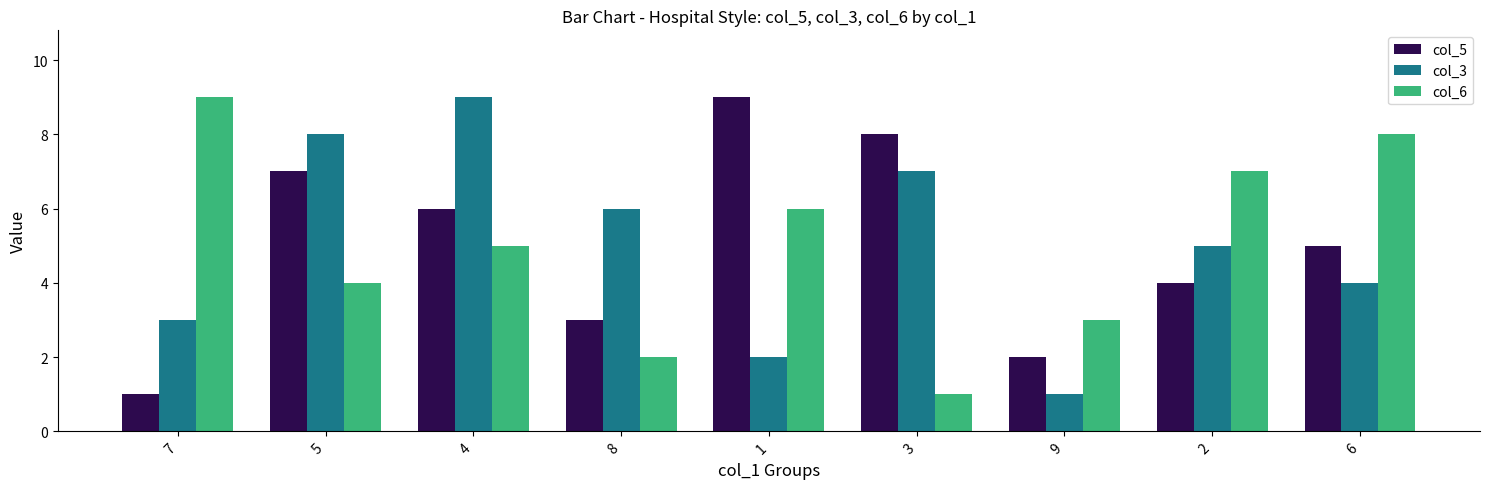

How many values in the col_5 series are below 5?

4